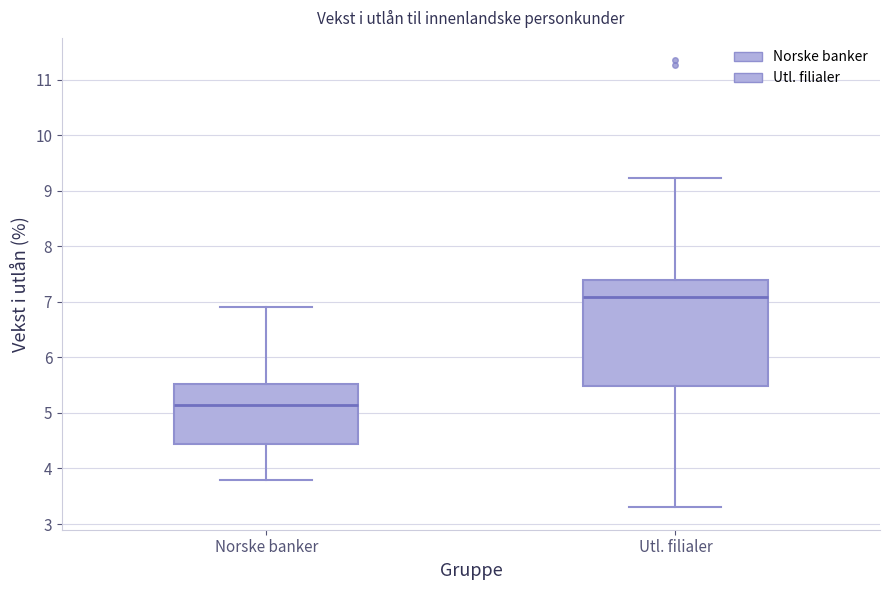

Which box has the highest median line?

Utl. filialer